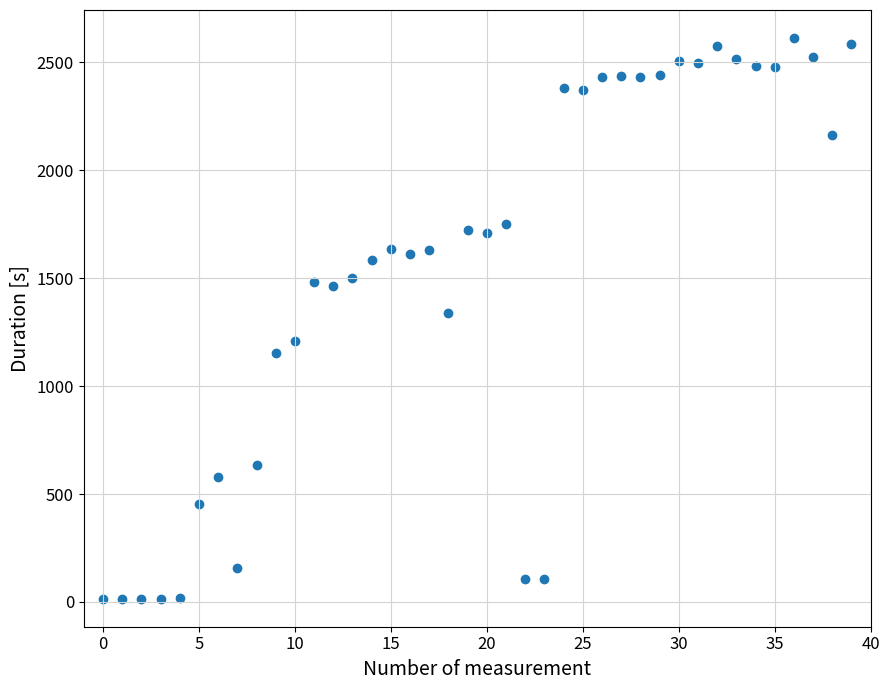

What is the range of Y values (max minus min)?

2597.8